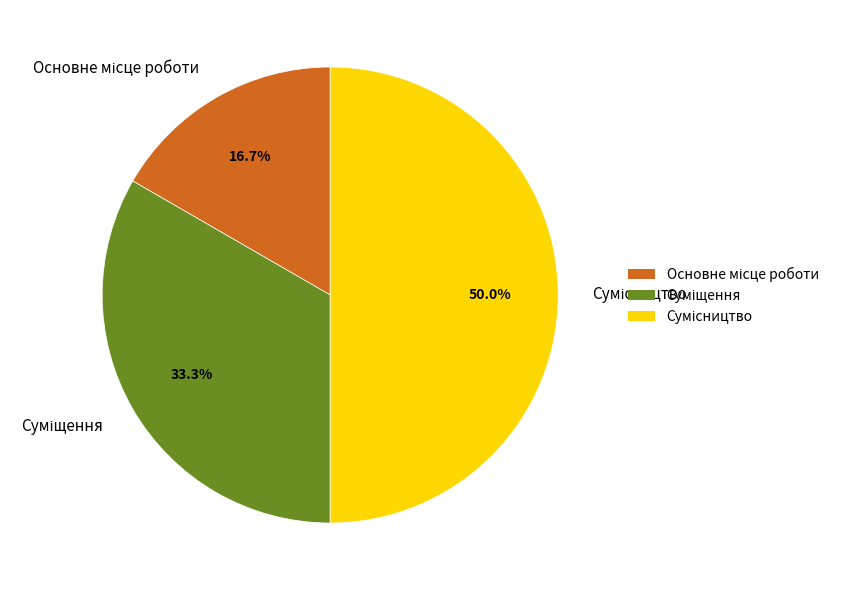

To the nearest percent, what percentage of the pie is Суміщення?

33%